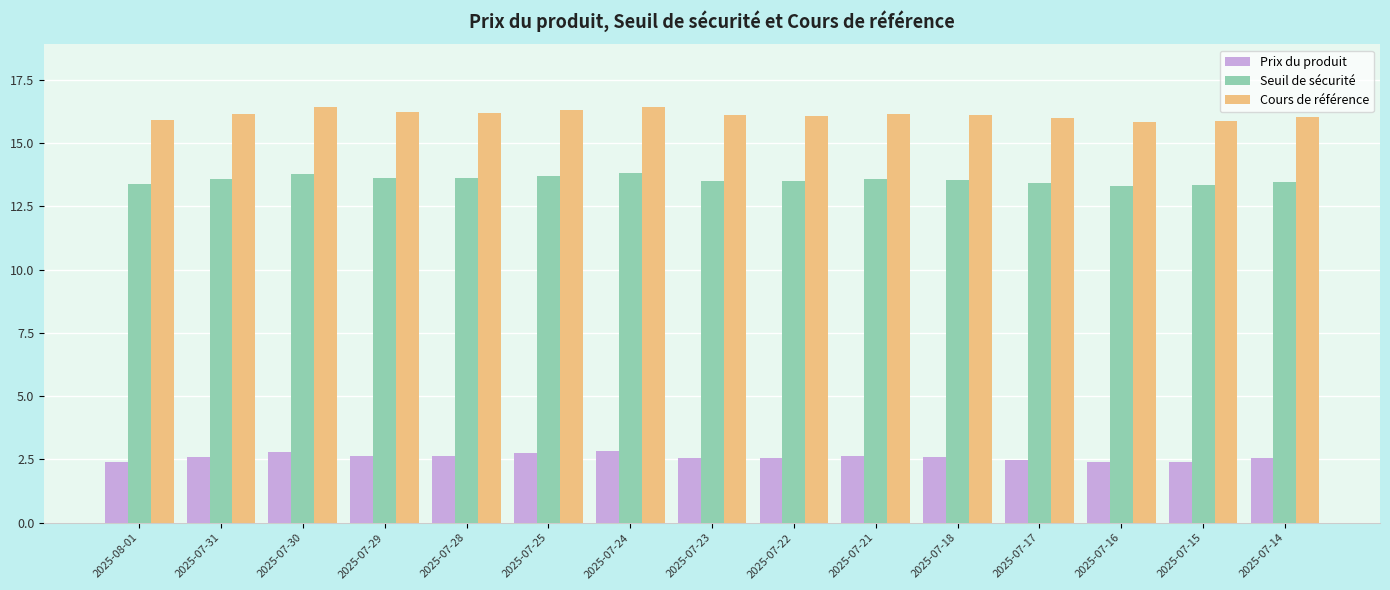

Rank the series by their maximum value, from highest to lowest.

Cours de référence, Seuil de sécurité, Prix du produit